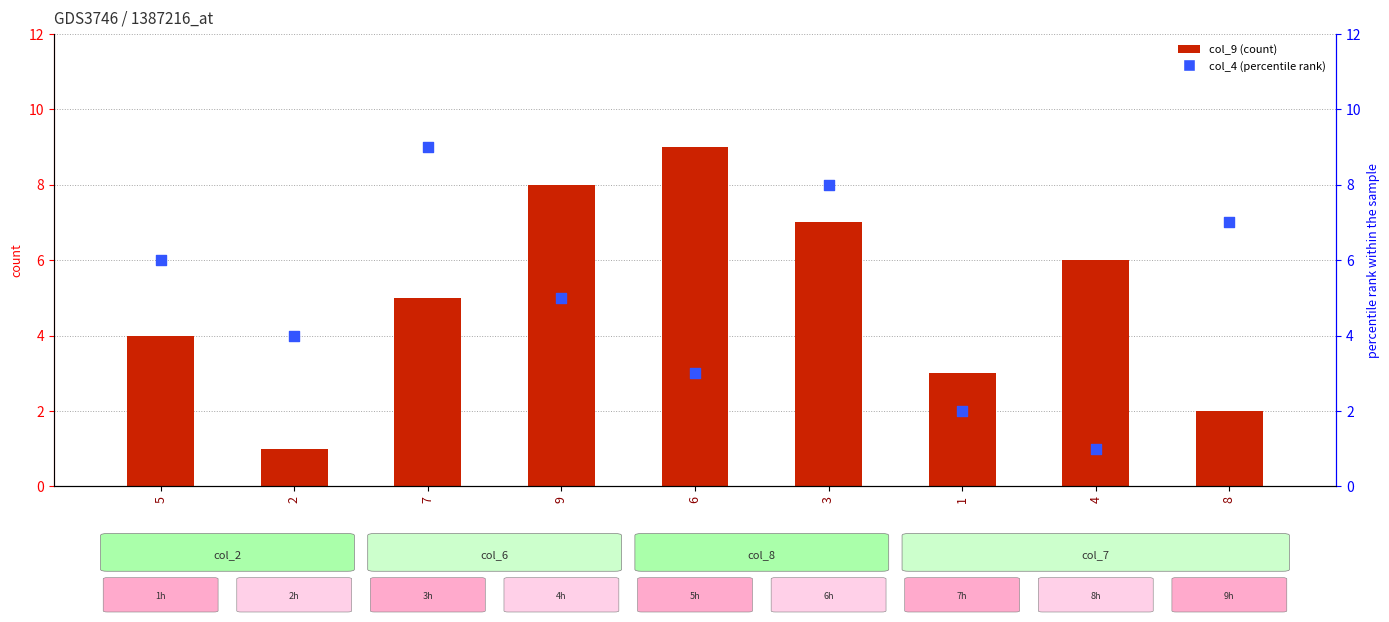

Which series has the largest total across all categories?

col_9 (count)